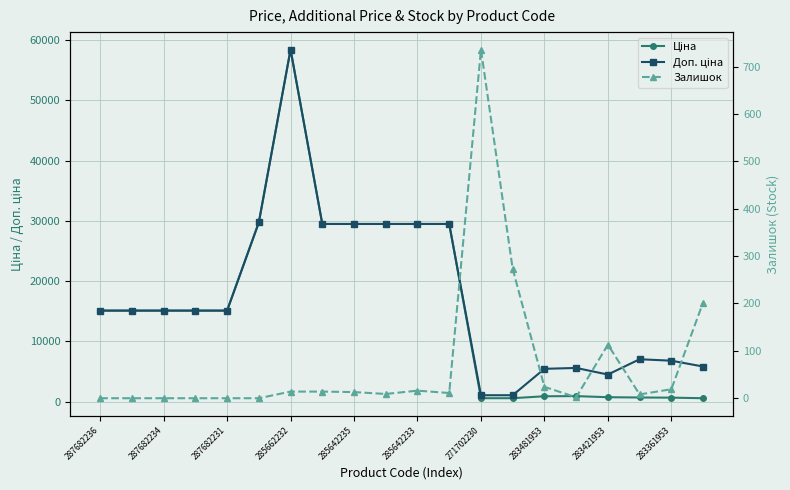

Which series ends up on top after the final intersection of Залишок and Ціна?

Ціна